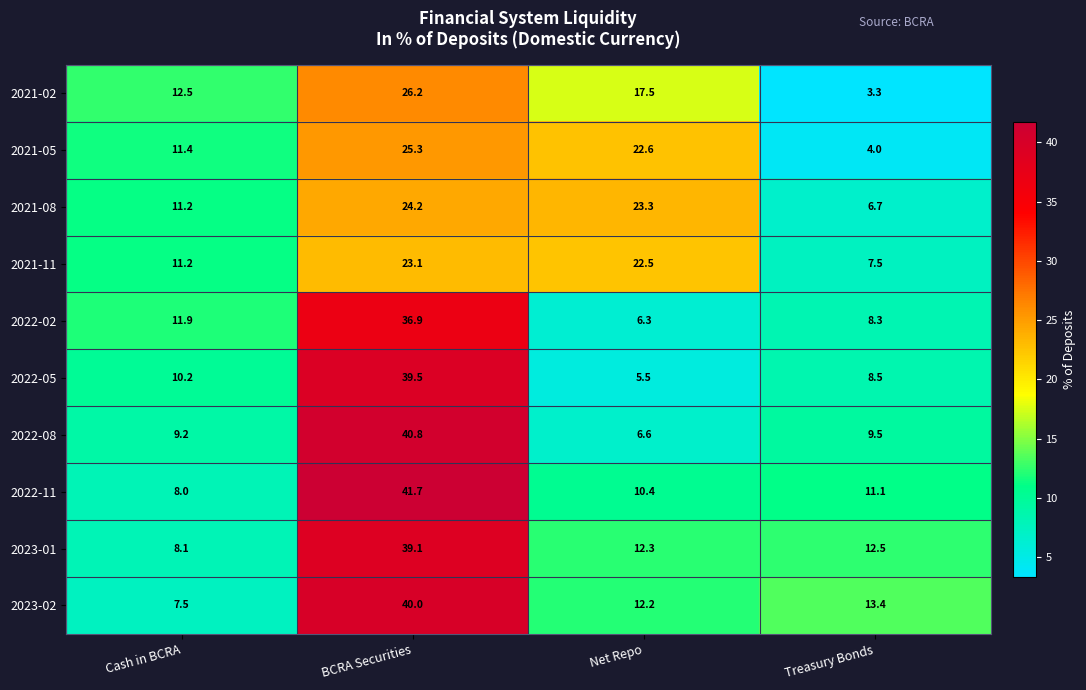

What is the difference between the highest and lowest values at Treasury Bonds?

10.1